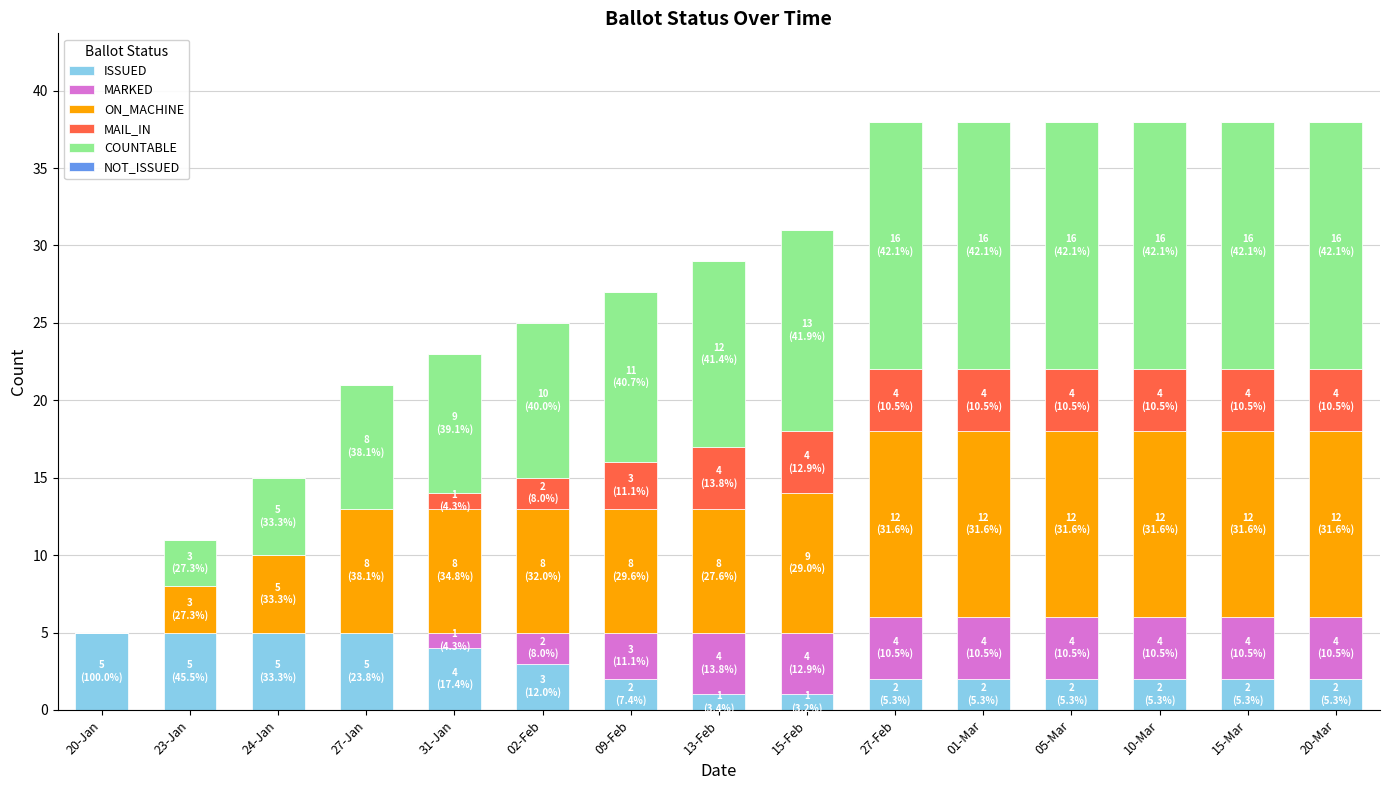

What is the highest value of the ISSUED series?

5